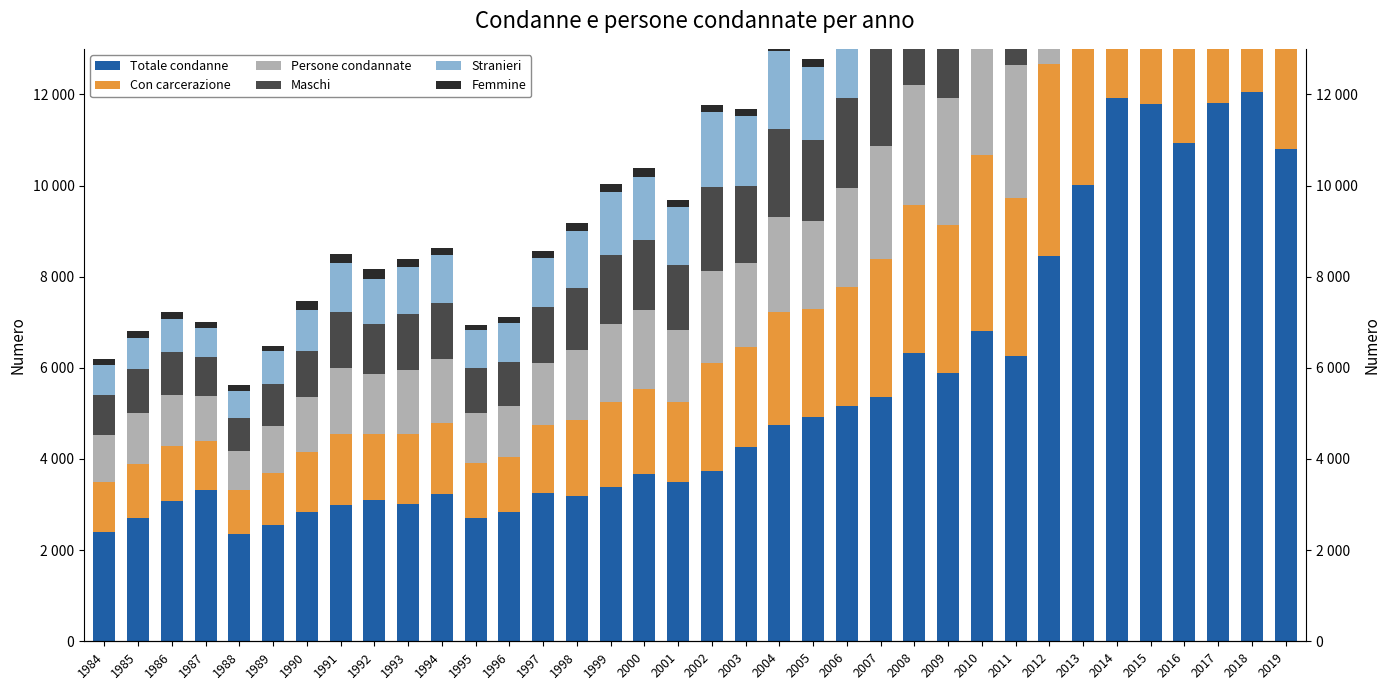

At 2002, list the series in order from smallest to largest.

Femmine, Stranieri, Maschi, Persone condannate, Con carcerazione, Totale condanne